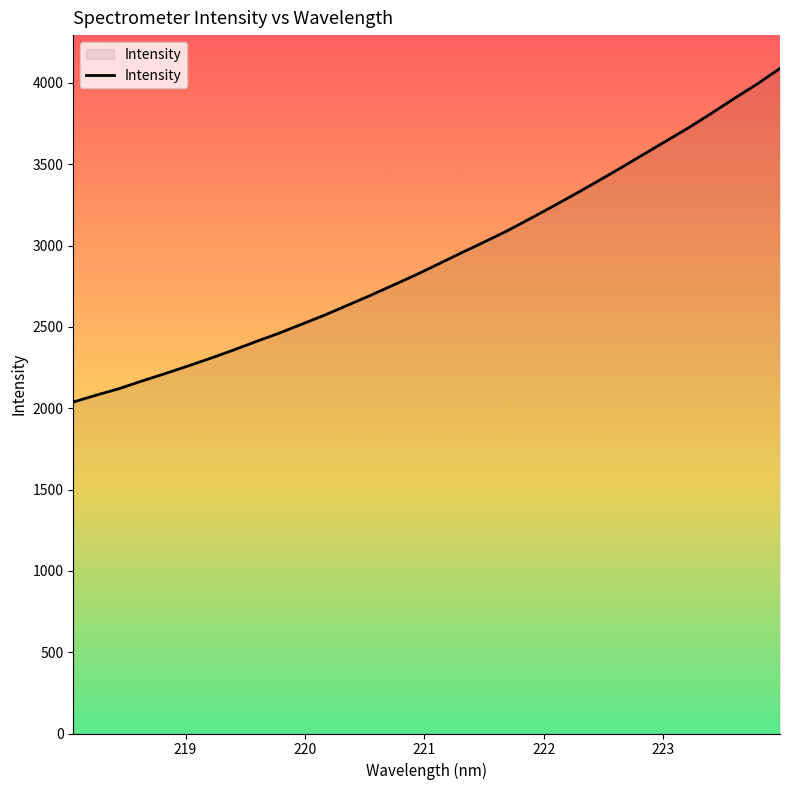

What is the difference between the maximum and minimum values?

2051.3